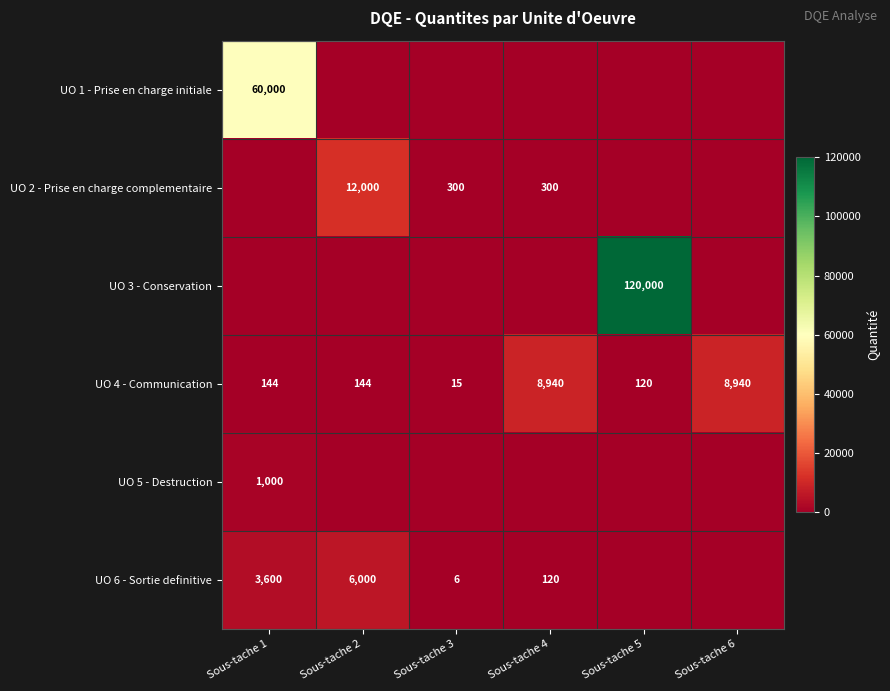

The UO 3 - Conservation series shows 209389 at Sous-tache 5. True or false?

False